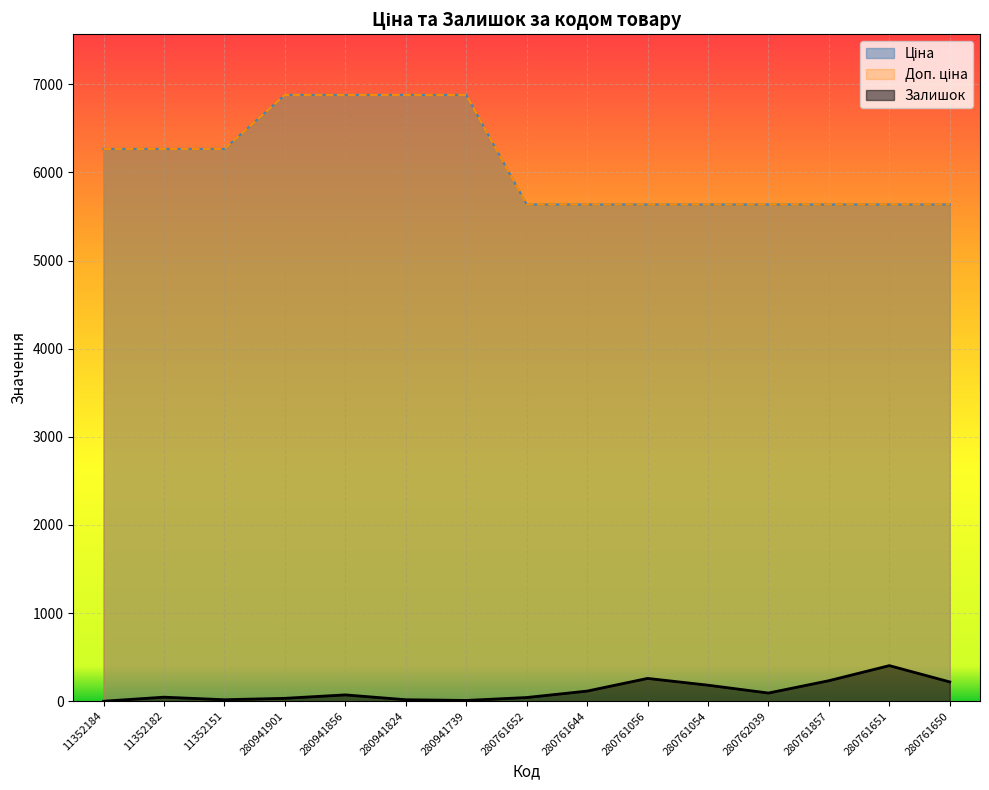

What is the total value across all series at 280761652?

11314.0